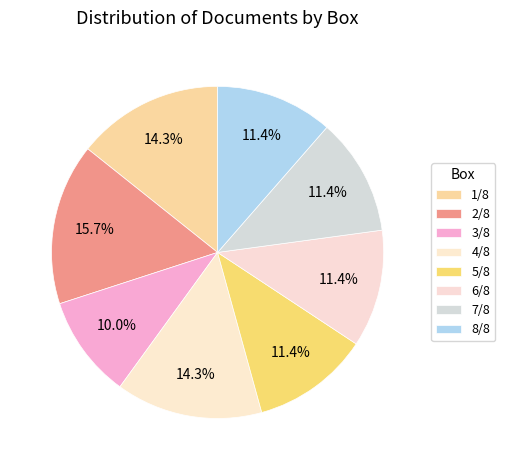

Count the number of slices in the pie.

8